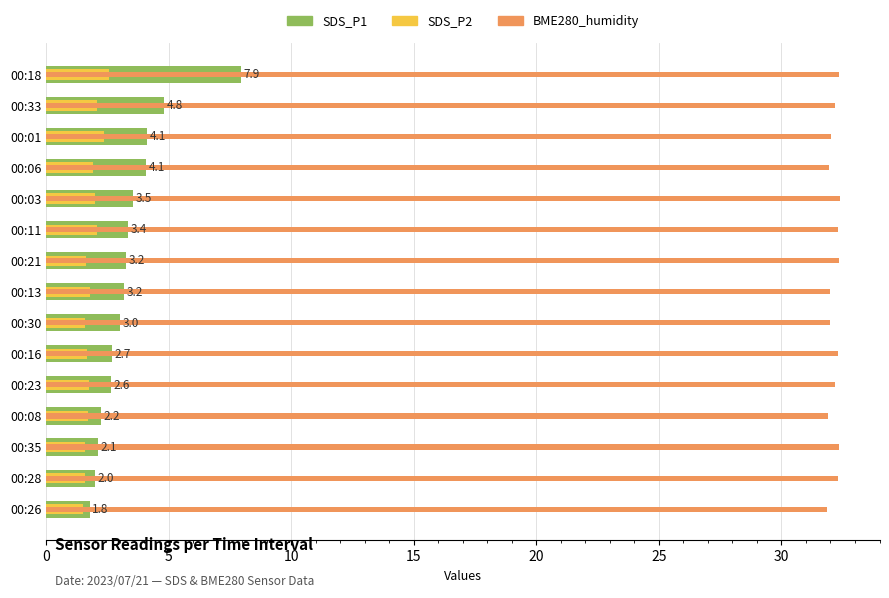

True or false: SDS_P2 has a value of 0.6 at 00:28.

False